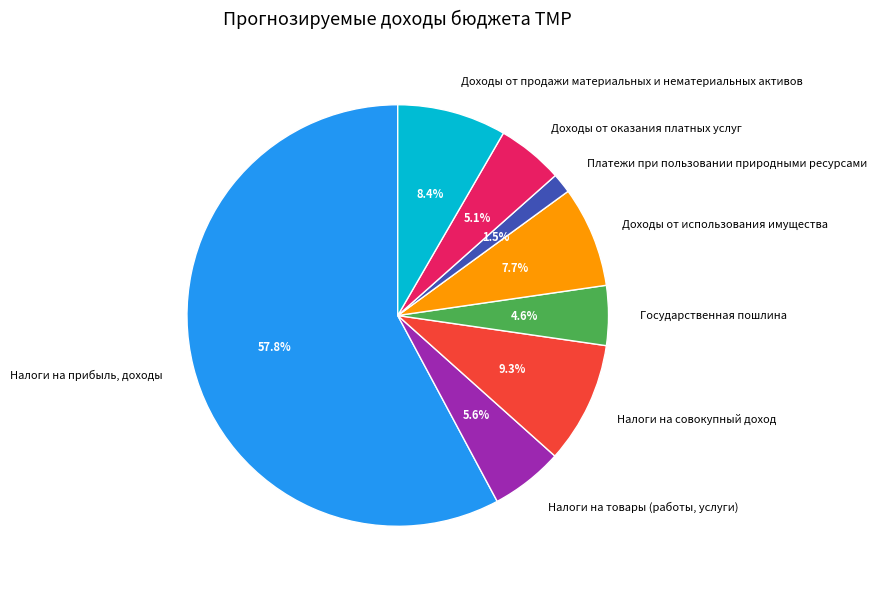

What is the majority slice?

Налоги на прибыль, доходы